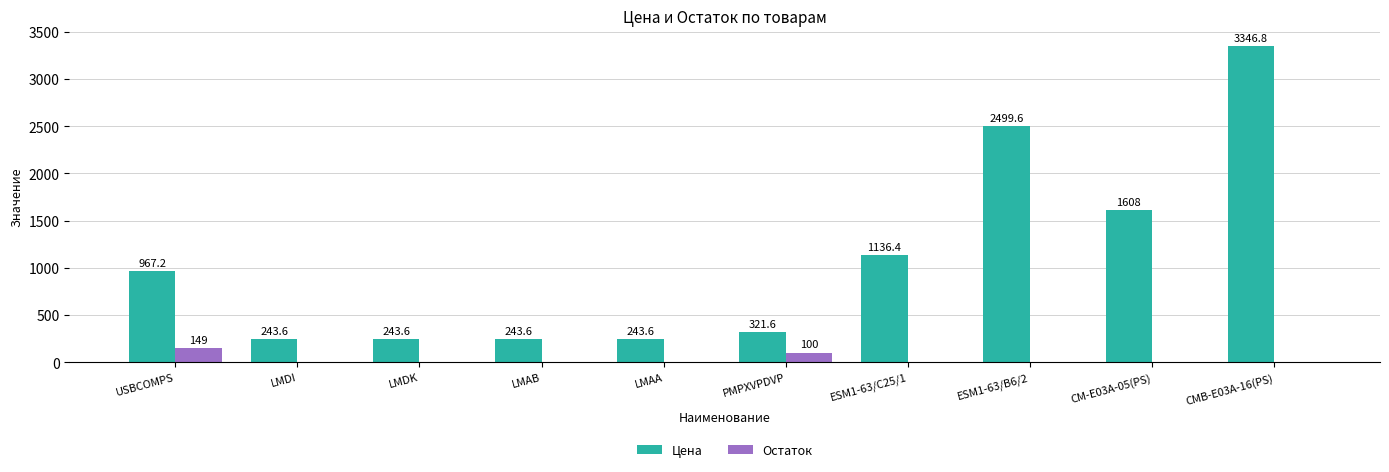

What is the total value across all series at CMB-E03A-16(PS)?

3346.8